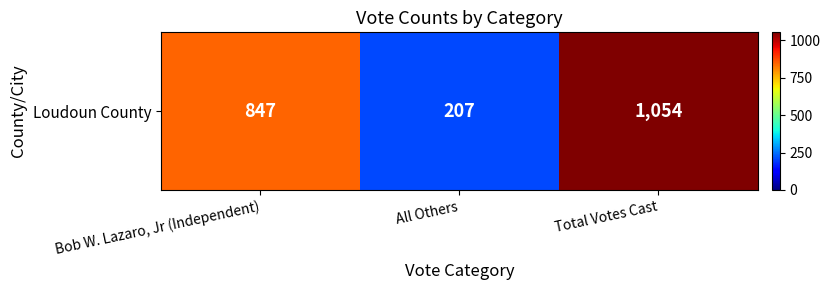

What is the difference between the values at Total Votes Cast and All Others?

847